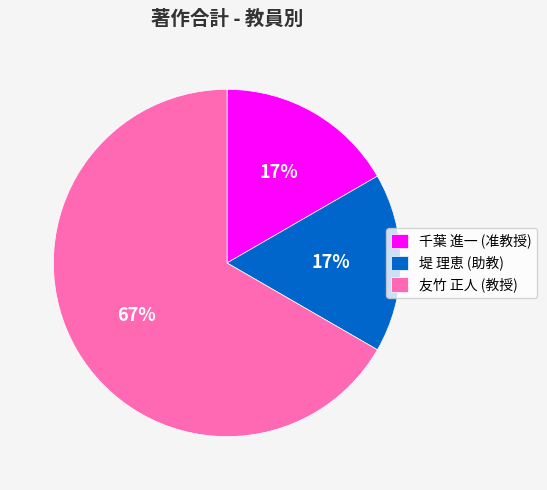

To the nearest percent, what is the average slice percentage?

33%